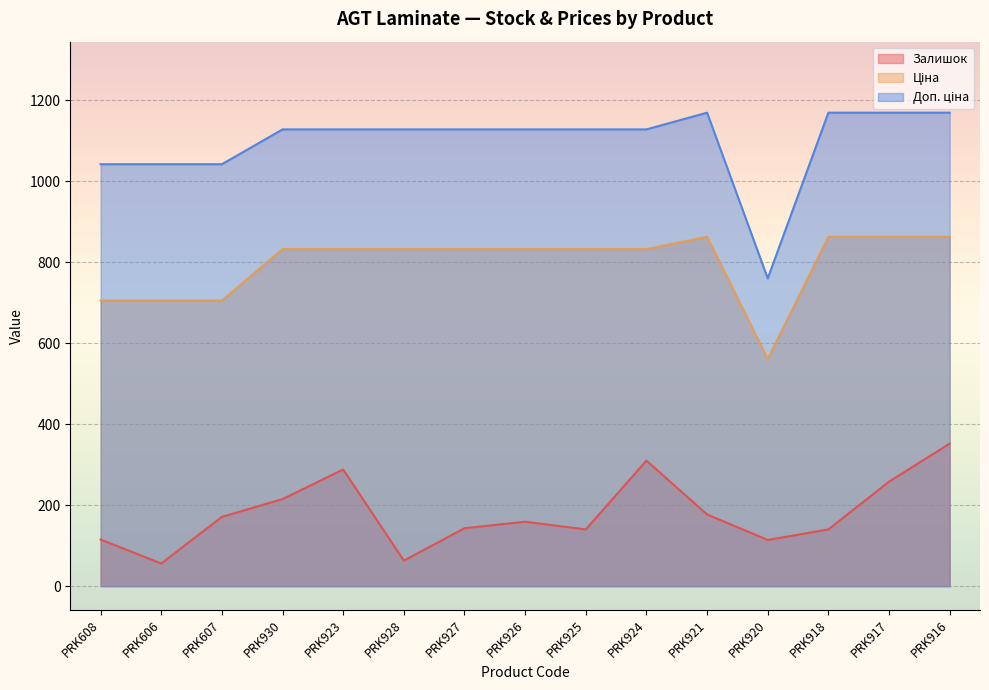

True or false: Доп. ціна has a value of 743.9 at PRK925.

False